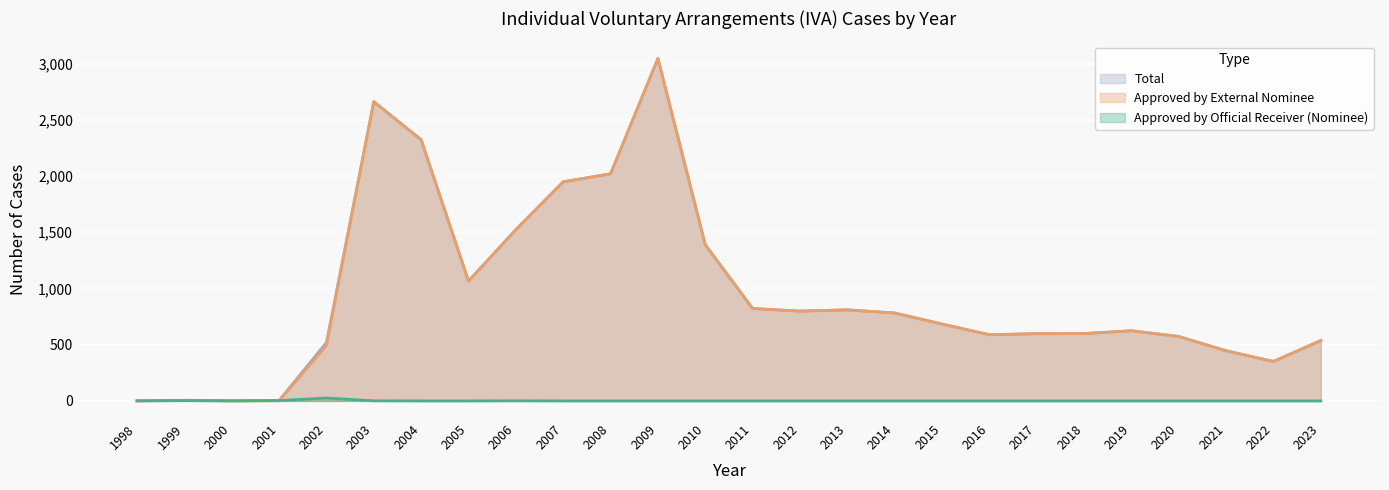

How many data points in Approved by External Nominee are less than 684?

13